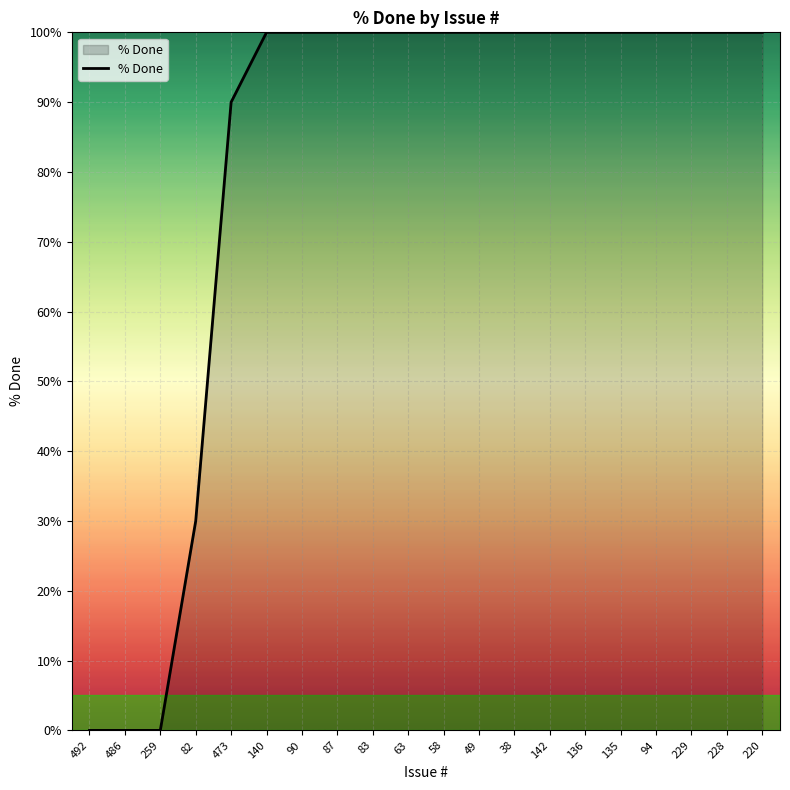

What is the greatest value displayed?

100